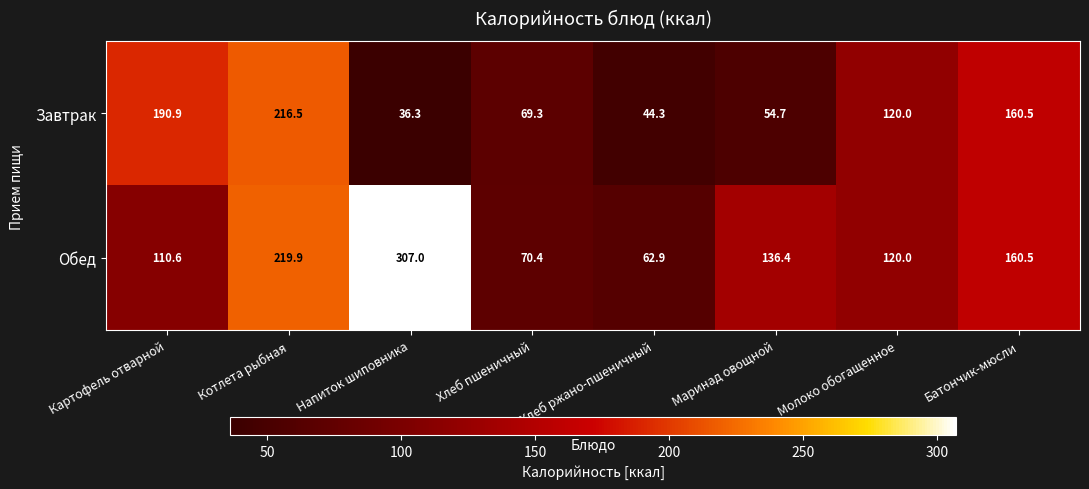

True or false: Завтрак has a value of 112.7 at Котлета рыбная.

False